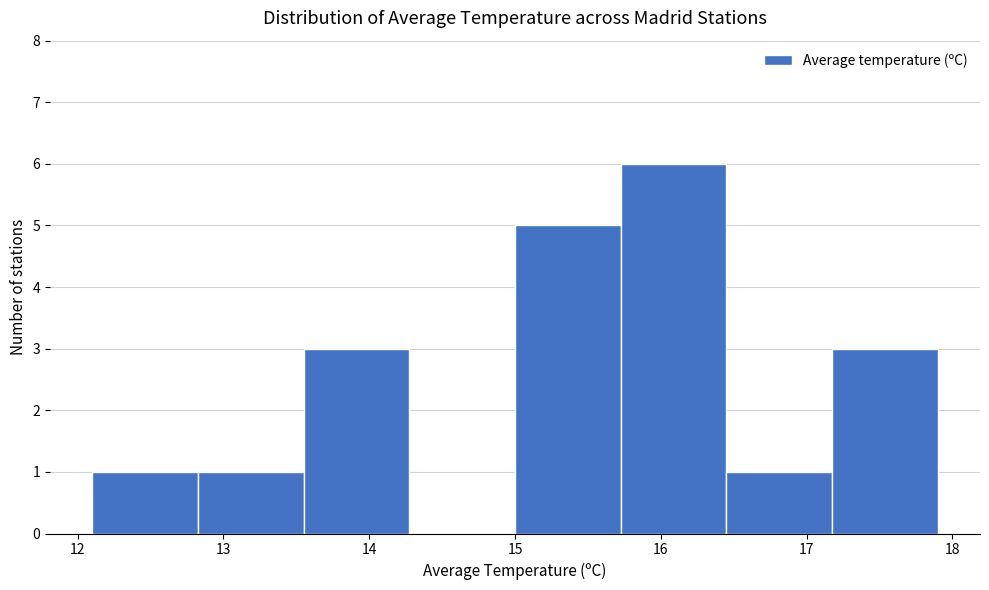

Reading left to right, list every bar in this chart as the range it spans on the x-axis followed by its height. Neither the bar edges nor the heights are printed on the chart, so give them approximately, as read against the axes.

12.1 to 12.8: 1
12.8 to 13.6: 1
13.6 to 14.3: 3
14.3 to 15.0: 0
15.0 to 15.7: 5
15.7 to 16.5: 6
16.5 to 17.2: 1
17.2 to 17.9: 3